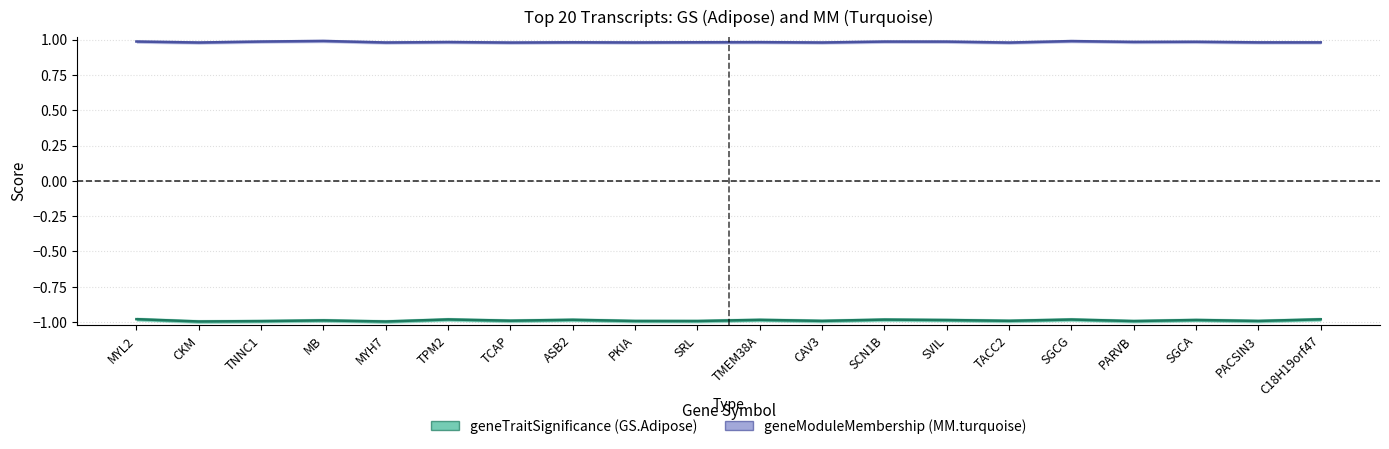

Which series has the largest total across all categories?

geneModuleMembership